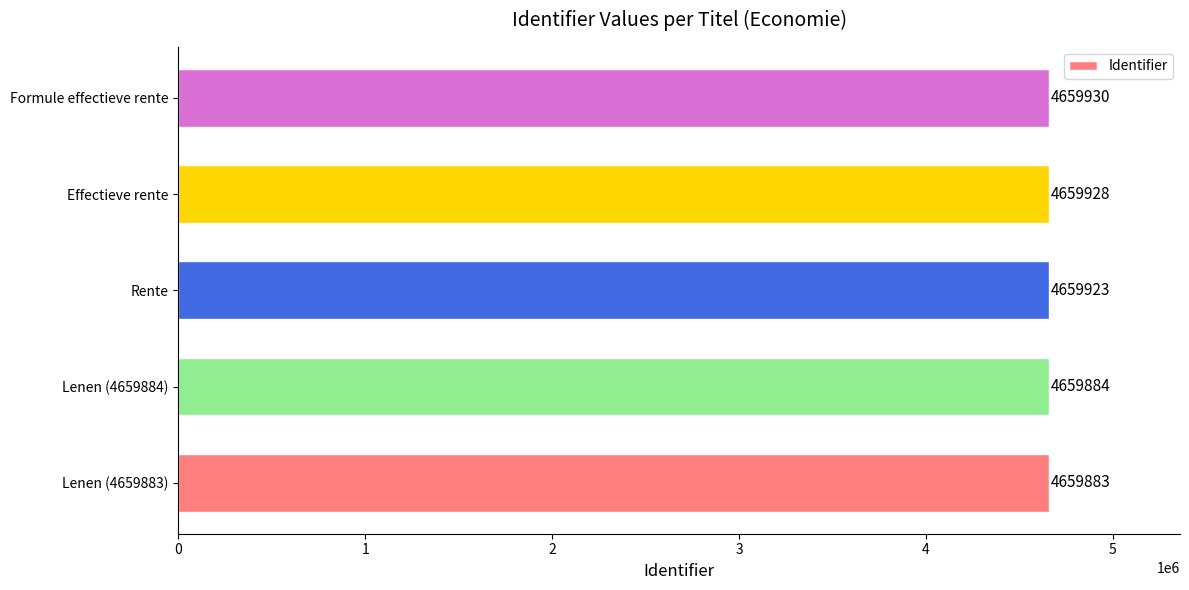

Does the chart contain any negative values?

No